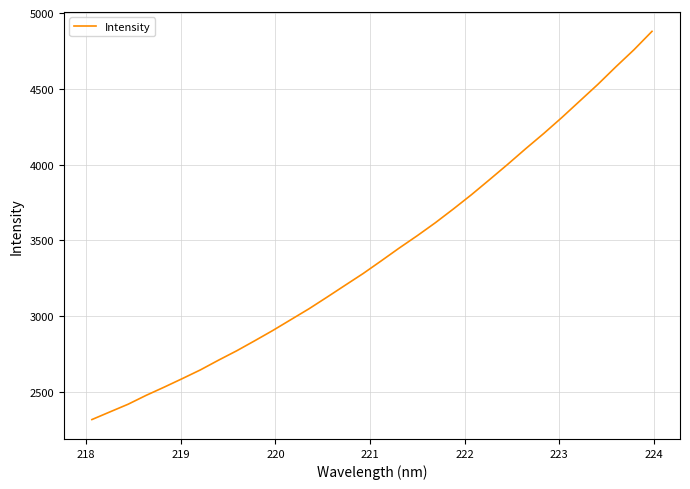

What is the greatest value displayed?

4879.7